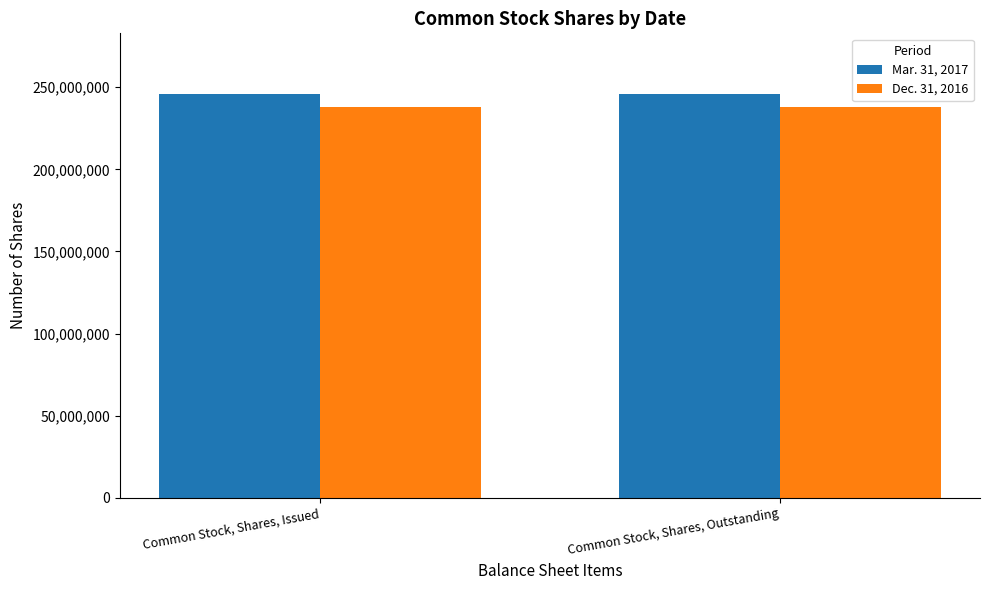

The Mar. 31, 2017 series shows 326396099 at Common Stock, Shares, Outstanding. True or false?

False